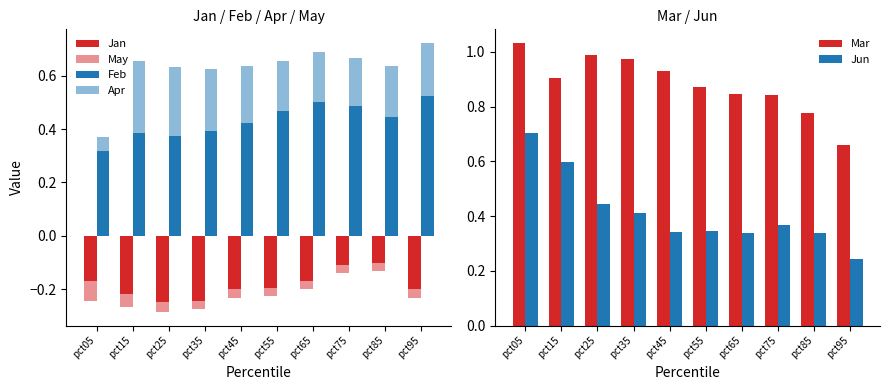

List the labels in order of Jan value, smallest first.

pct25, pct35, pct15, pct45, pct95, pct55, pct05, pct65, pct75, pct85